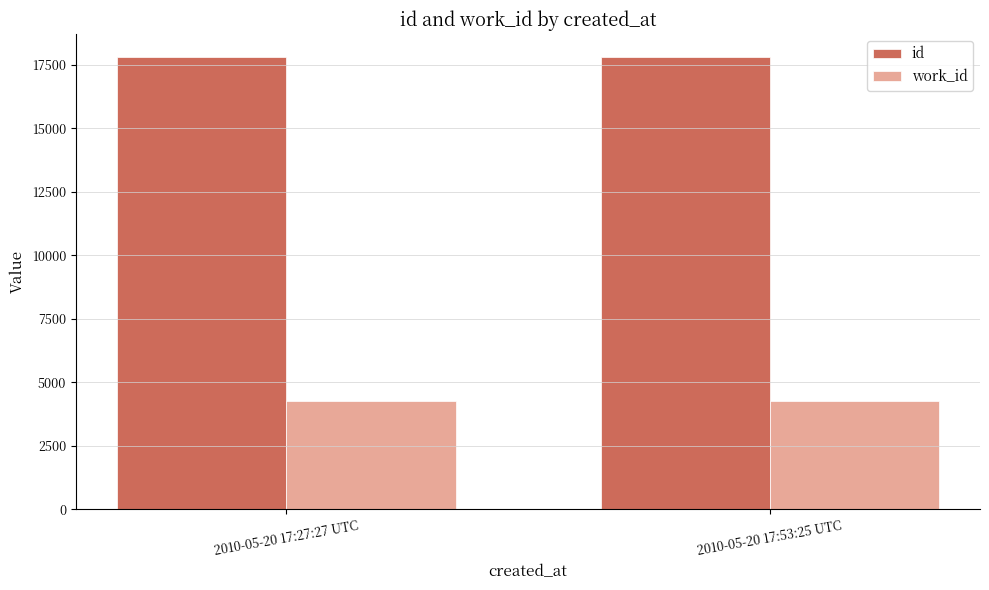

Rank the series by their average value, from highest to lowest.

id, work_id